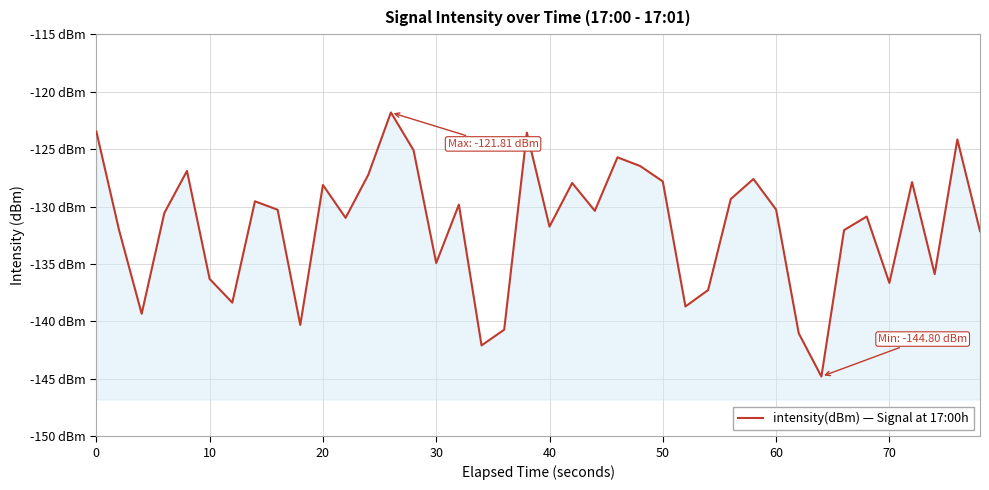

Reading left to right, extract all data points from this chart.

-123.5	-132.0	-139.3	-130.6	-126.9	-136.3	-138.4	-129.5	-130.3	-140.3	-128.1	-131.0	-127.2	-121.8	-125.1	-134.9	-129.8	-142.1	-140.7	-123.6	-131.7	-128.0	-130.4	-125.7	-126.5	-127.8	-138.7	-137.3	-129.3	-127.6	-130.3	-141.0	-144.8	-132.1	-130.9	-136.7	-127.9	-135.9	-124.2	-132.1